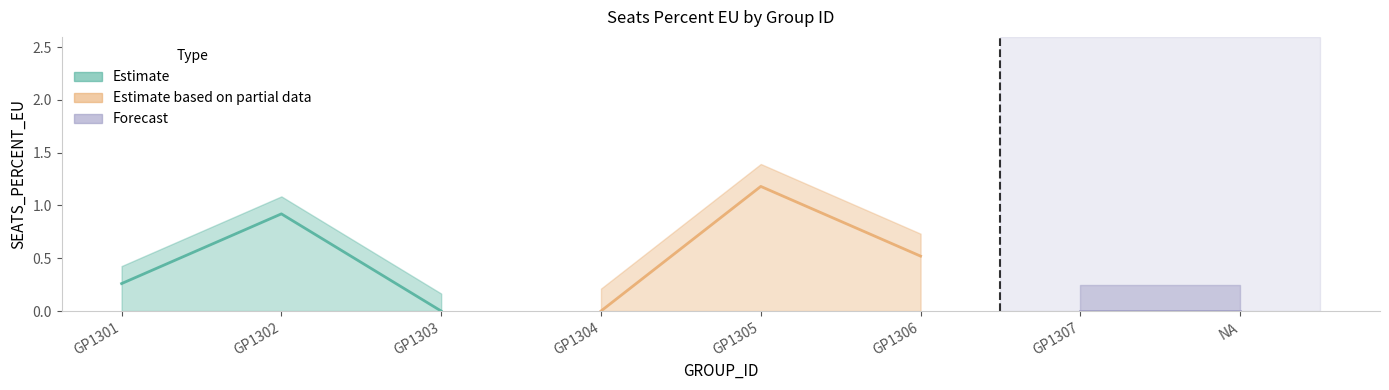

Where is the first local maximum?

GP1302